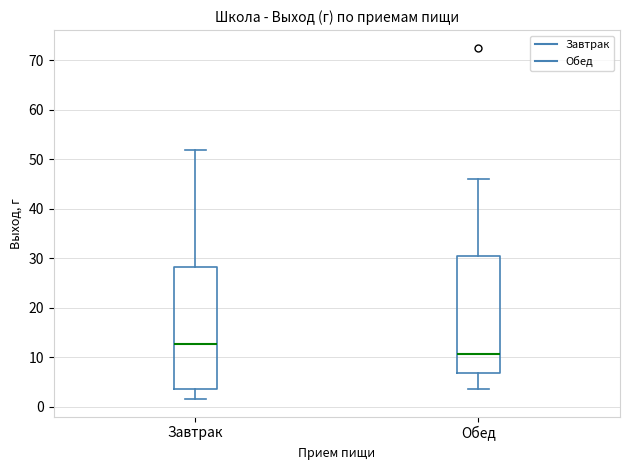

Which box's median line is the lowest?

Обед